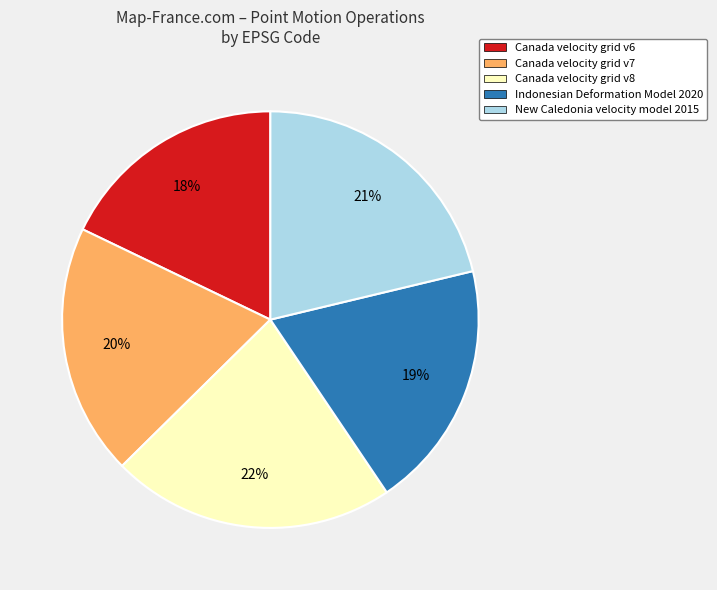

Does any single category account for the majority?

No